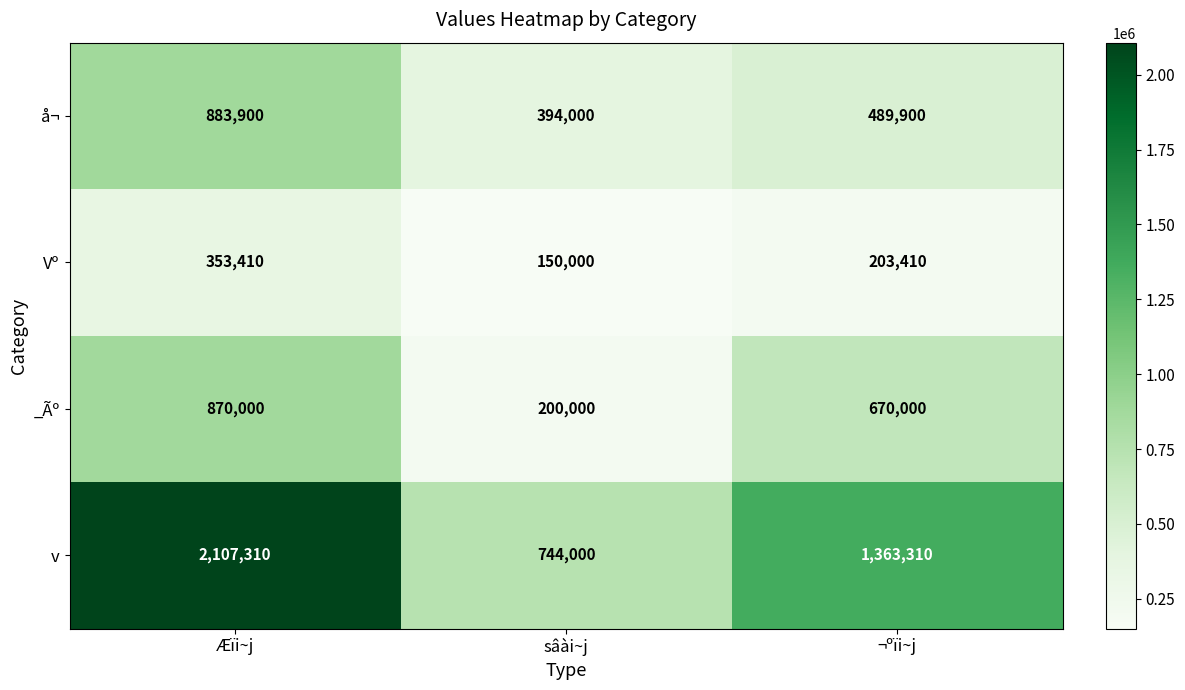

The value of å¬ at ¬ºïi~j is 255911. True or false?

False